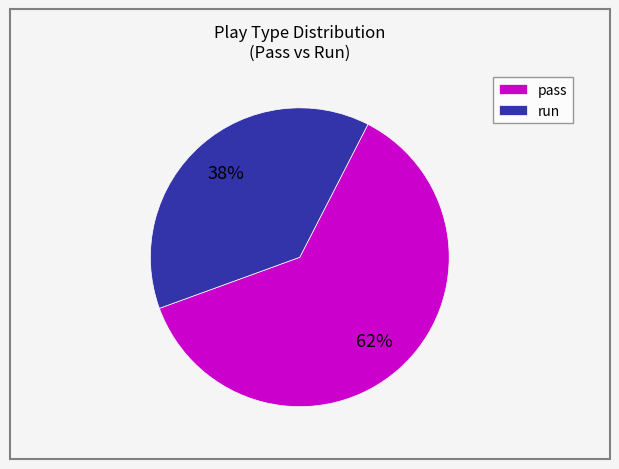

Does pass account for over 50% of the chart?

Yes